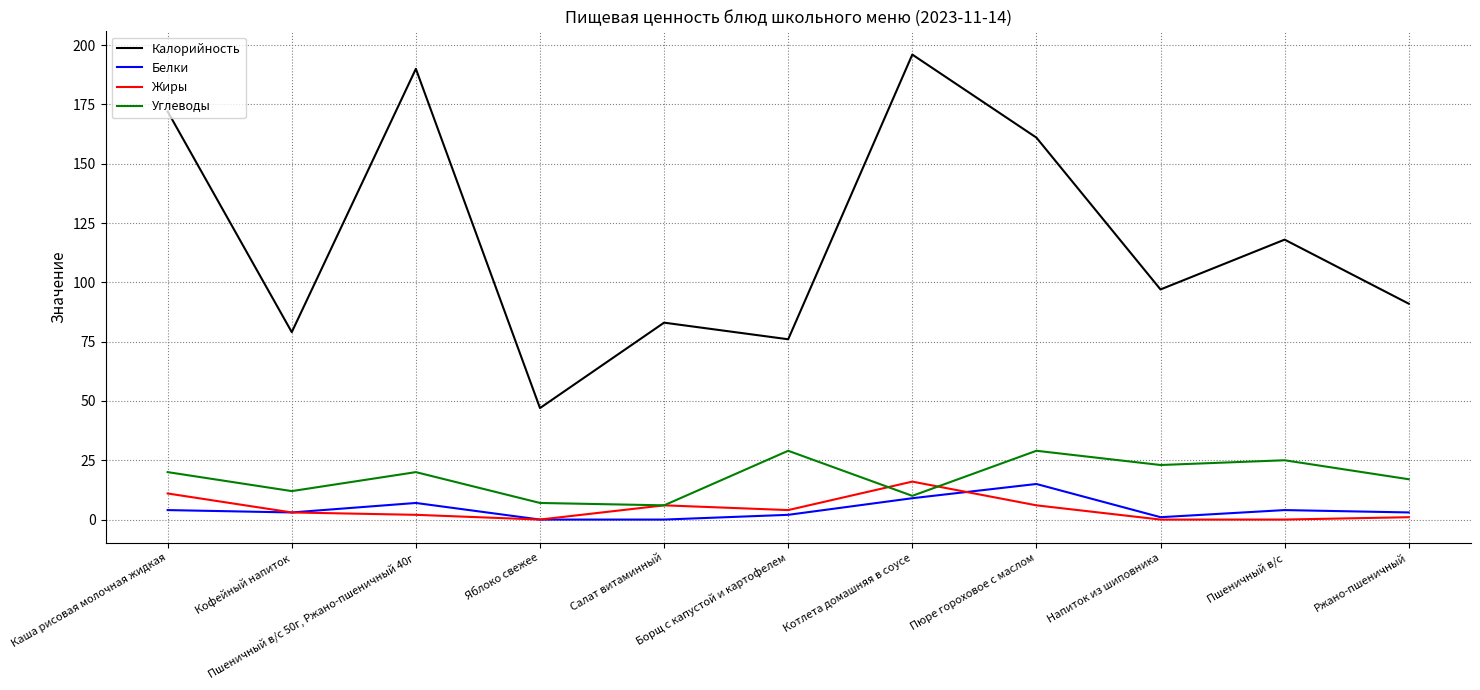

Which series has the largest total across all categories?

Калорийность